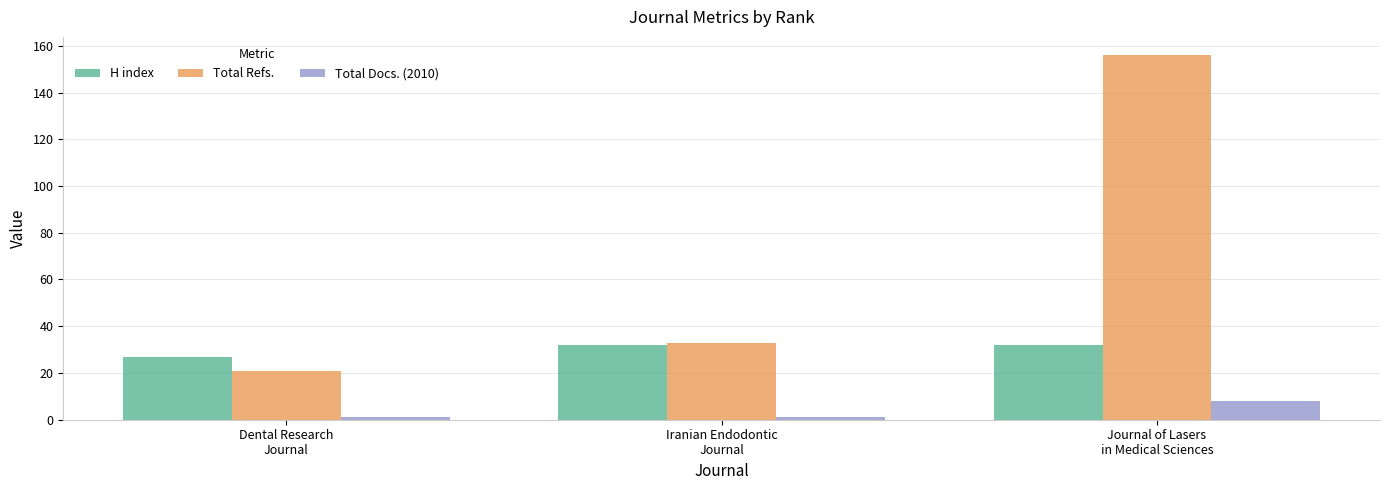

What are all the series names shown in the legend?

H index, Total Refs., Total Docs. (2010)